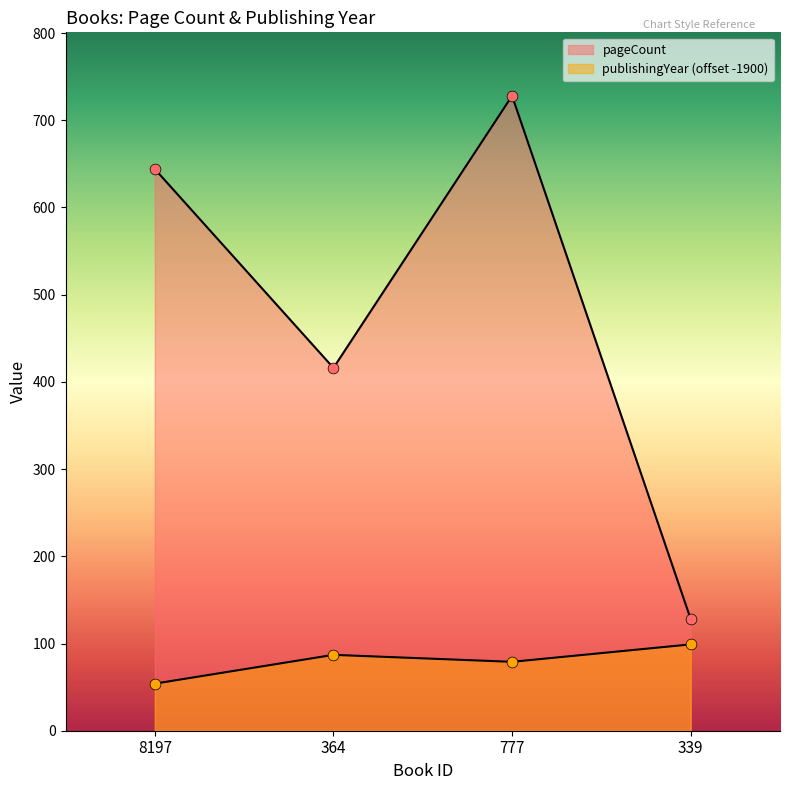

Which series contains the lowest Y value?

publishingYear